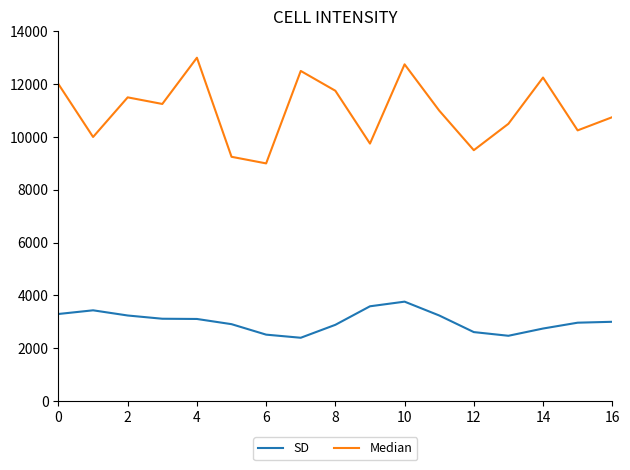

True or false: Median and SD intersect in this chart.

False